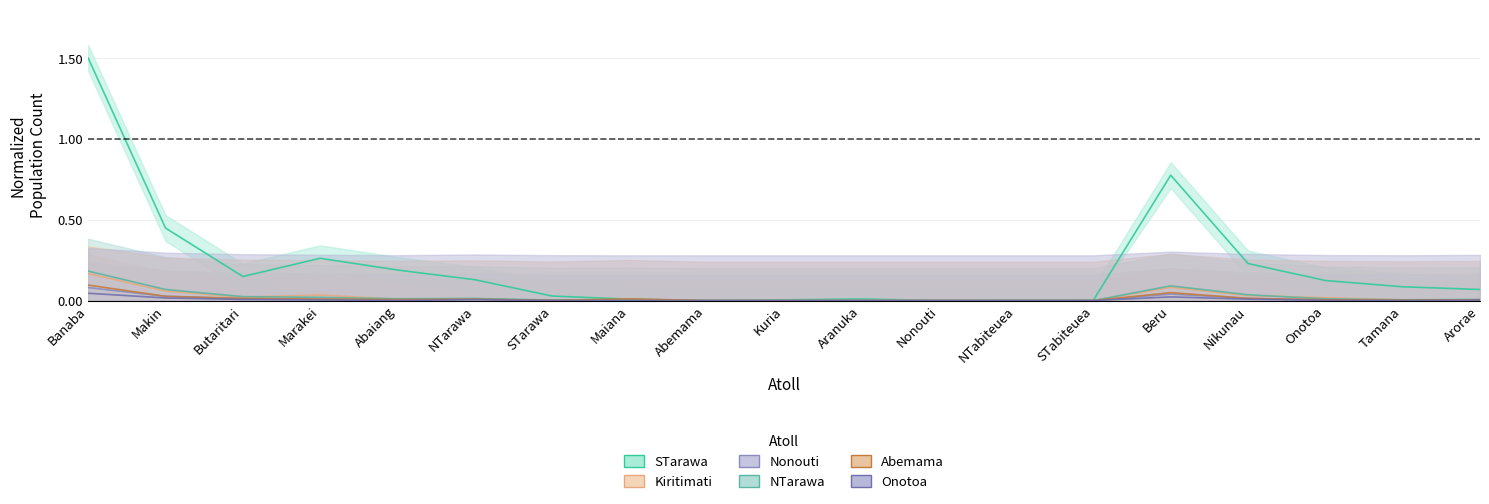

Reading right to left, extract all data points from this chart.

STarawa: 0.1	0.1	0.1	0.2	0.8	0.0	0.0	0.0	0.0	0.0	0.0	0.0	0.0	0.1	0.2	0.3	0.1	0.4	1.5
Kiritimati: 0.0	0.0	0.0	0.0	0.1	0.0	0.0	0.0	0.0	0.0	0.0	0.0	0.0	0.0	0.0	0.0	0.0	0.1	0.2
Nonouti: 0.0	0.0	0.0	0.0	0.0	0.0	0.0	0.0	0.0	0.0	0.0	0.0	0.0	0.0	0.0	0.0	0.0	0.0	0.1
NTarawa: 0.0	0.0	0.0	0.0	0.1	0.0	0.0	0.0	0.0	0.0	0.0	0.0	0.0	0.0	0.0	0.0	0.0	0.1	0.2
Abemama: 0.0	0.0	0.0	0.0	0.0	0.0	0.0	0.0	0.0	0.0	0.0	0.0	0.0	0.0	0.0	0.0	0.0	0.0	0.1
Onotoa: 0.0	0.0	0.0	0.0	0.0	0.0	0.0	0.0	0.0	0.0	0.0	0.0	0.0	0.0	0.0	0.0	0.0	0.0	0.0